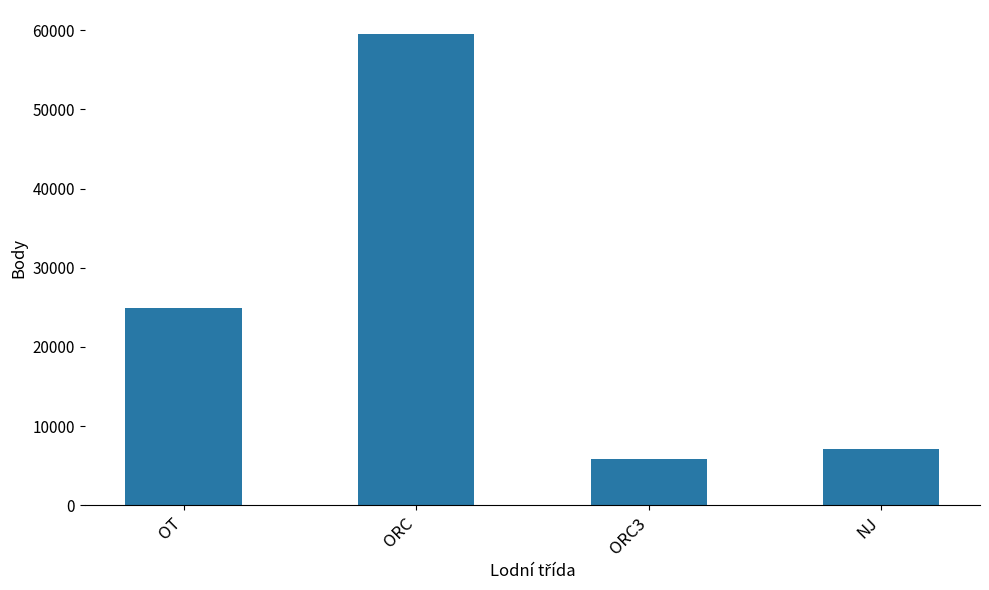

The chart shows a value of 24942 at OT. True or false?

True